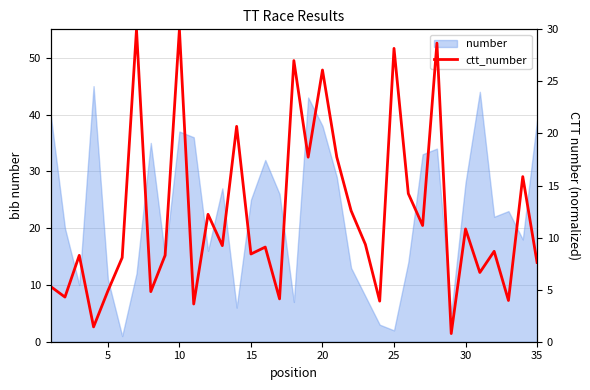

What is the difference between the maximum and minimum values?

29.2